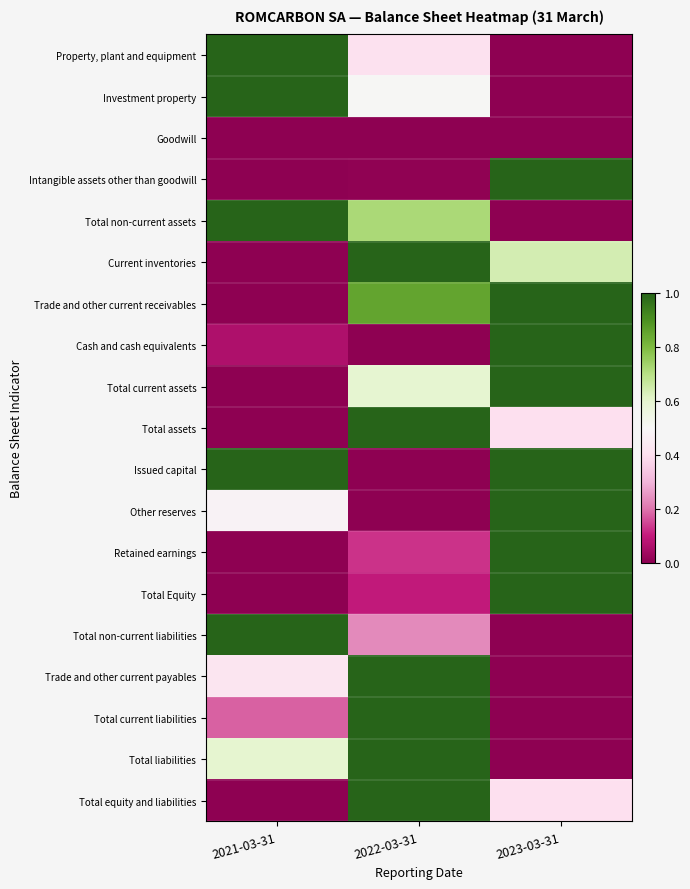

What is the spread (max minus min) of values at 2022-03-31?

1.0